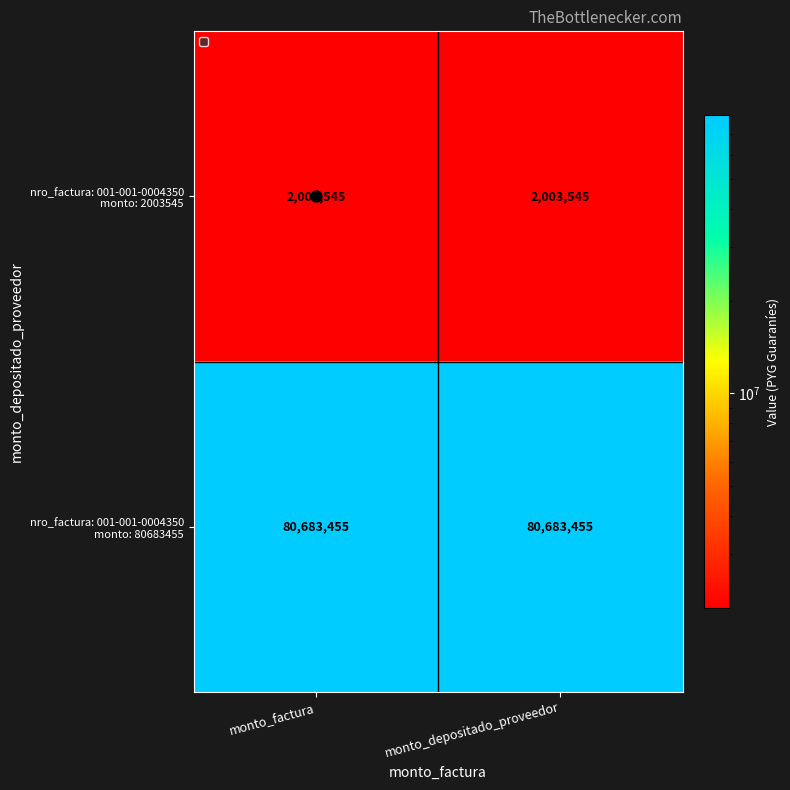

What is the minimum value shown in the chart?

2003545